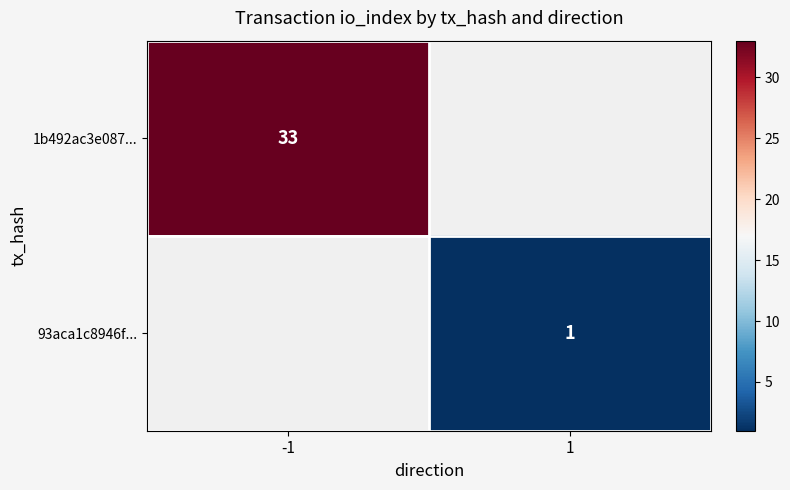

Is it true that 93aca1c8946f... equals 2 at 1?

False